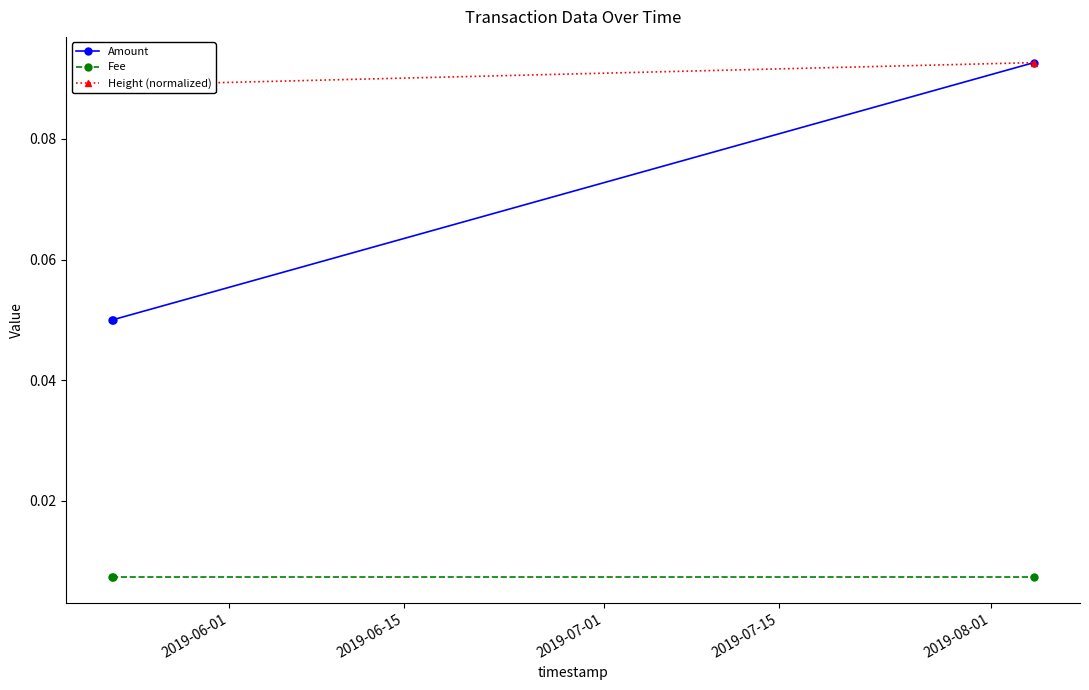

Count the Amount values in the range 0 to 1.

3